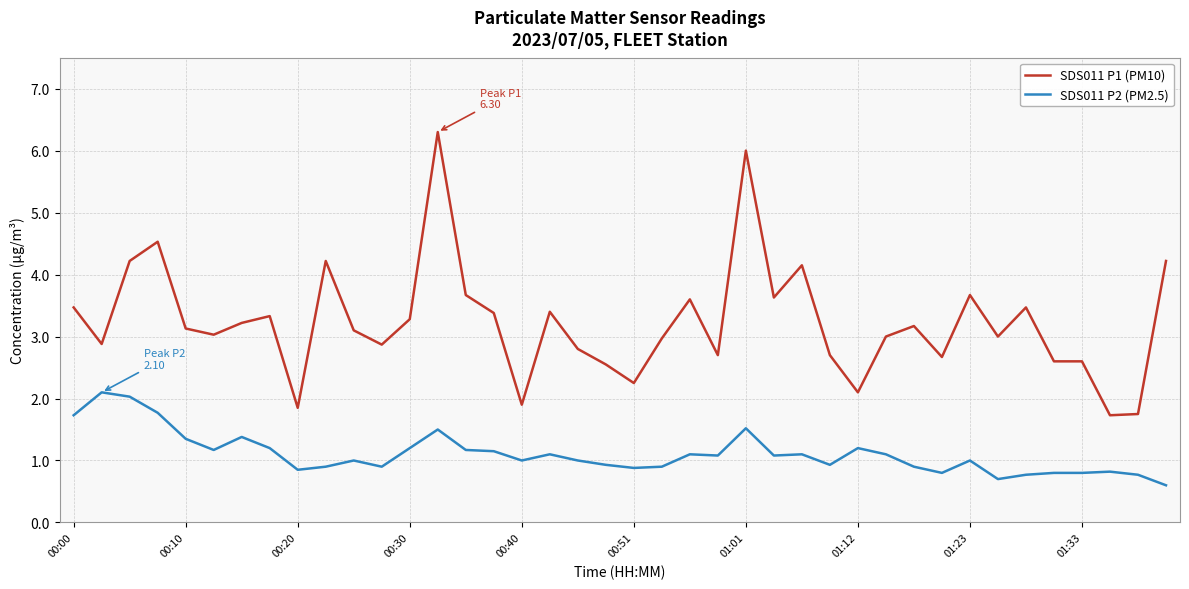

List the series in order of their overall mean, lowest first.

SDS011 P2 (PM2.5), SDS011 P1 (PM10)